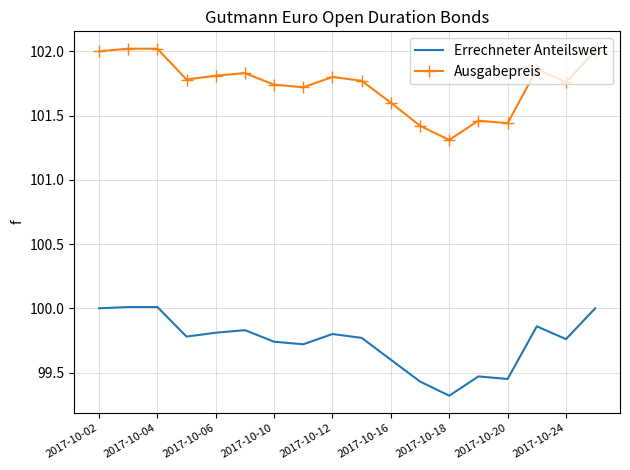

Which series has the largest range (max minus min)?

Ausgabepreis